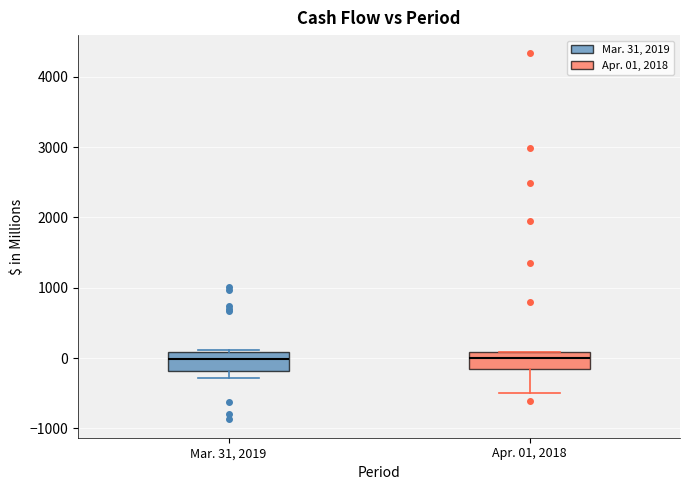

Where does the median line of the box for Mar. 31, 2019 sit on the y-axis? The values are not printed on the chart, so give them approximately, as read against the axis.

0